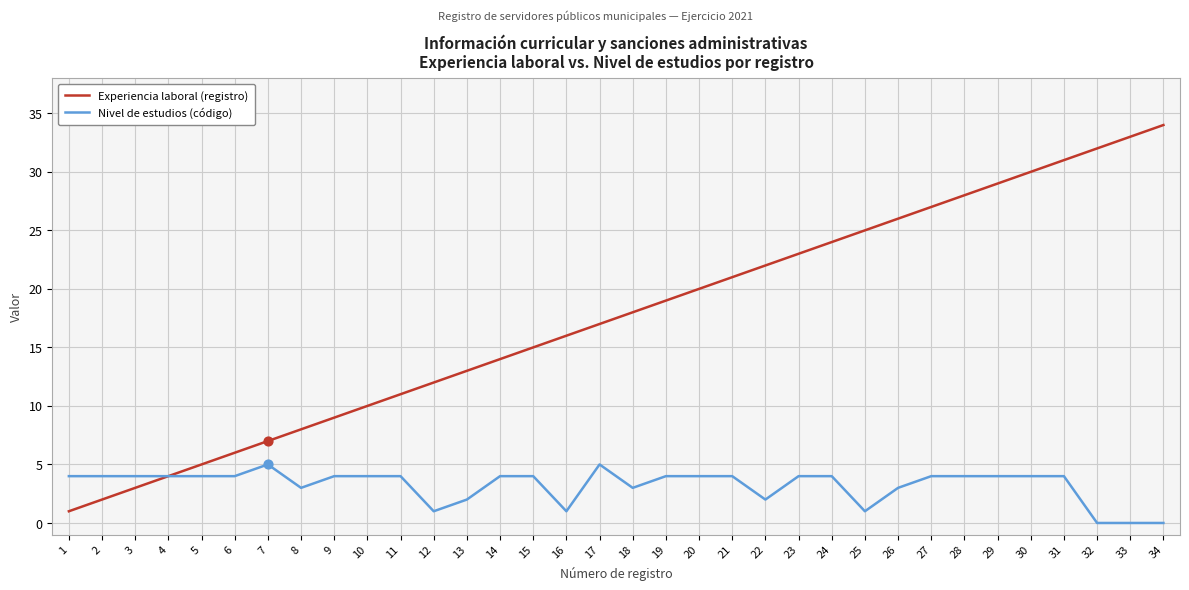

At which category is the sum across all series the highest?

31